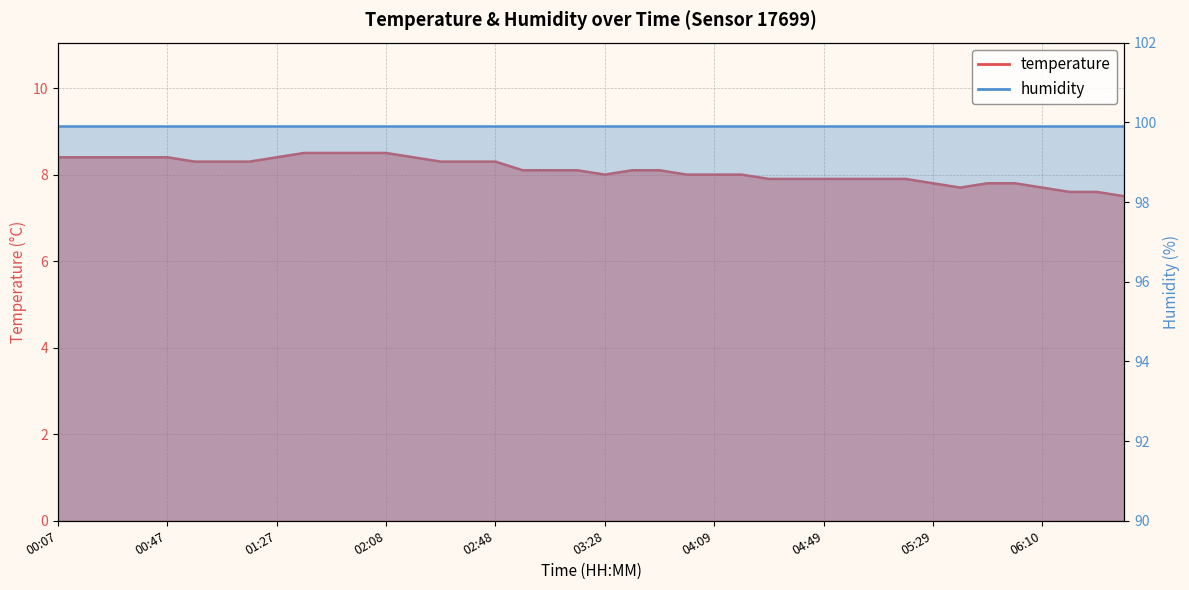

Which category has the lowest value across all series?

06:40